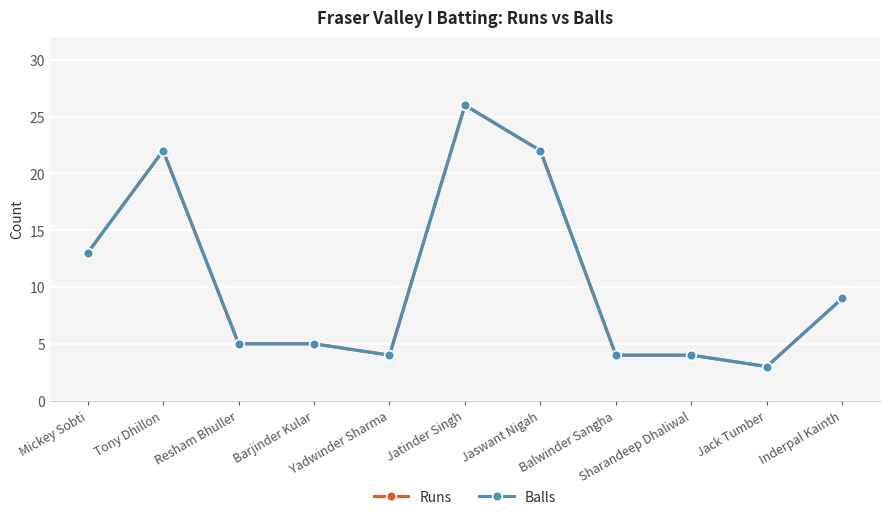

At which label does Balls first exceed 5?

Mickey Sobti